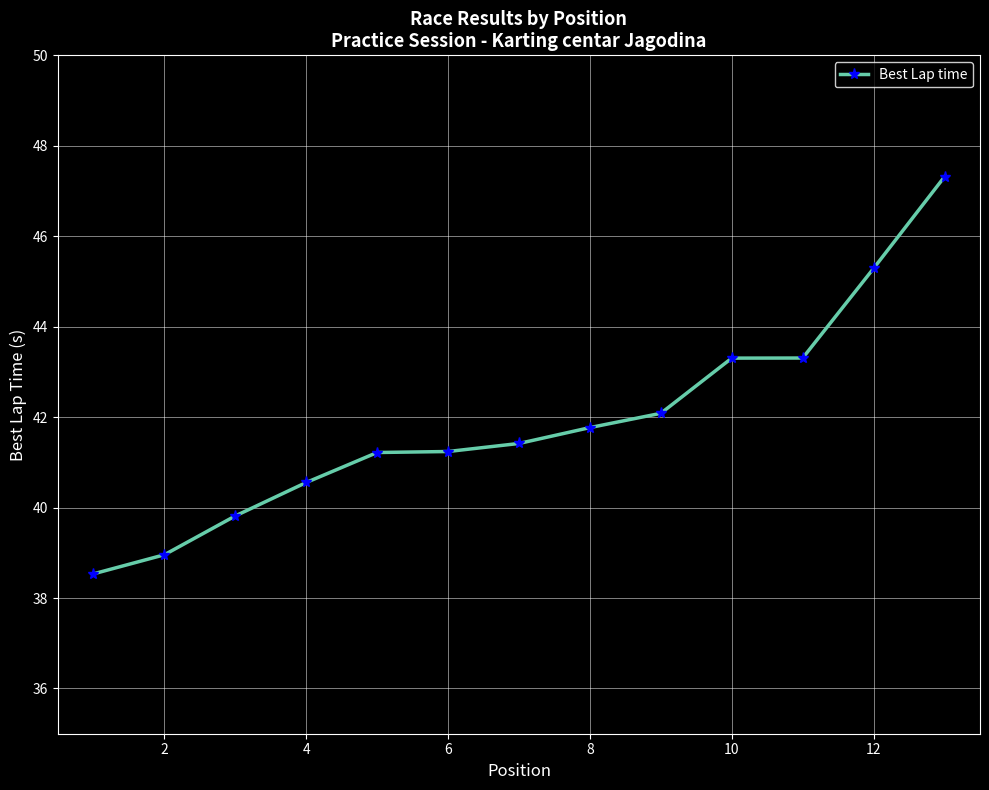

What is the value of the 11th point from the left?

43.3